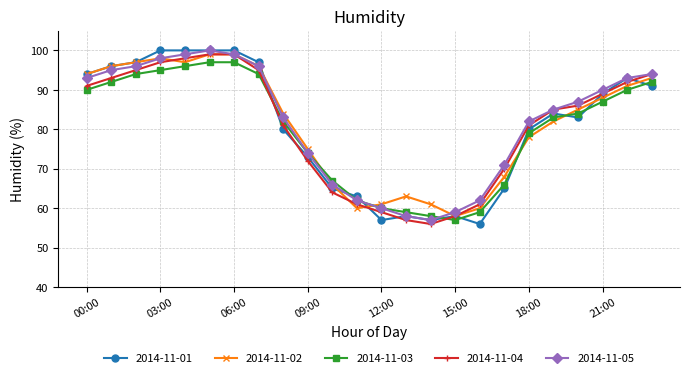

What is the highest value of the 2014-11-02 series?

99